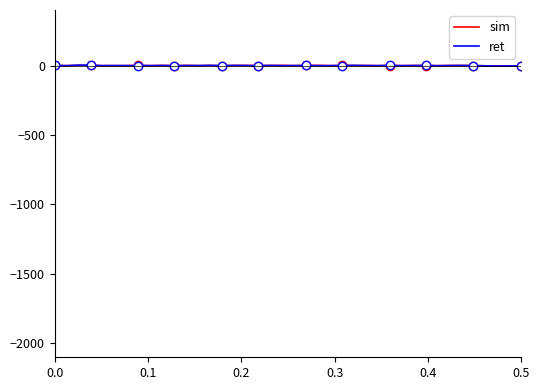

Which category has the highest value across all series?

0.2